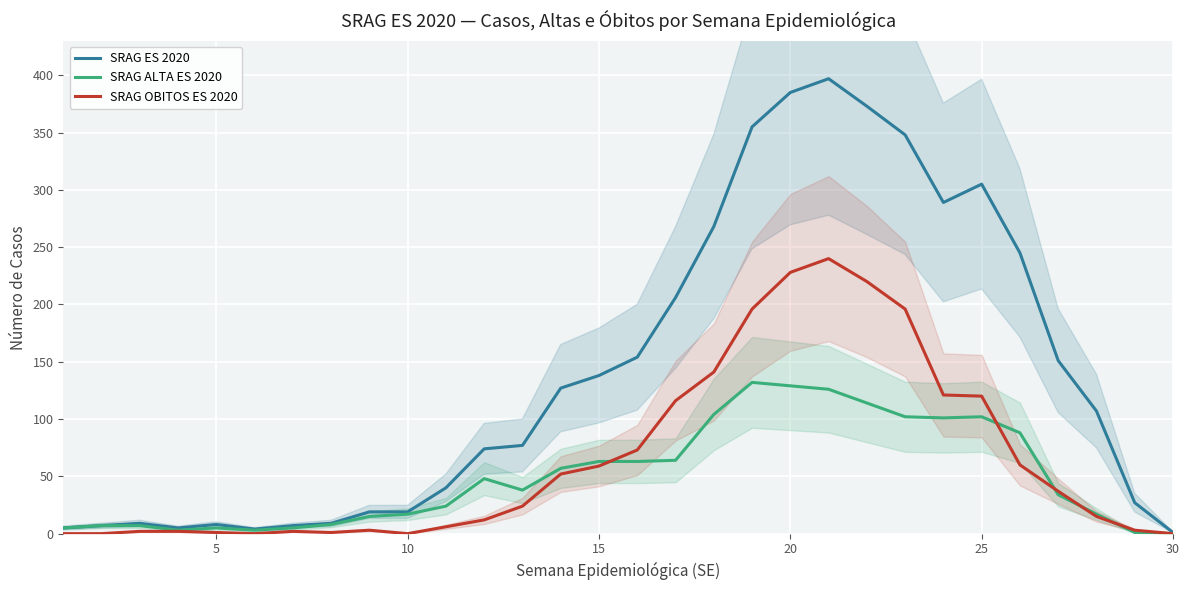

What is the difference between the second highest and second lowest values in the SRAG ES 2020 series?

381